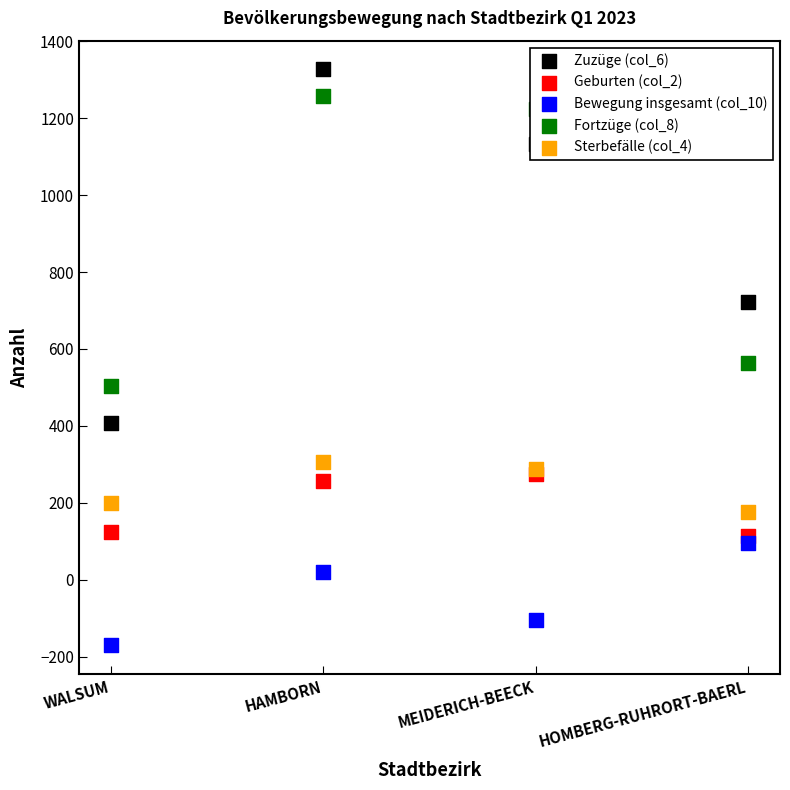

Which series reaches the minimum Y coordinate?

Bewegung insgesamt (col_10)